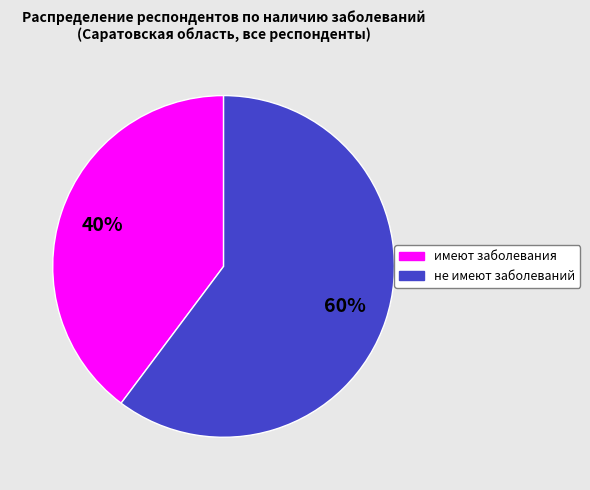

Combined, do имеют заболевания and не имеют заболеваний account for over 50%?

Yes